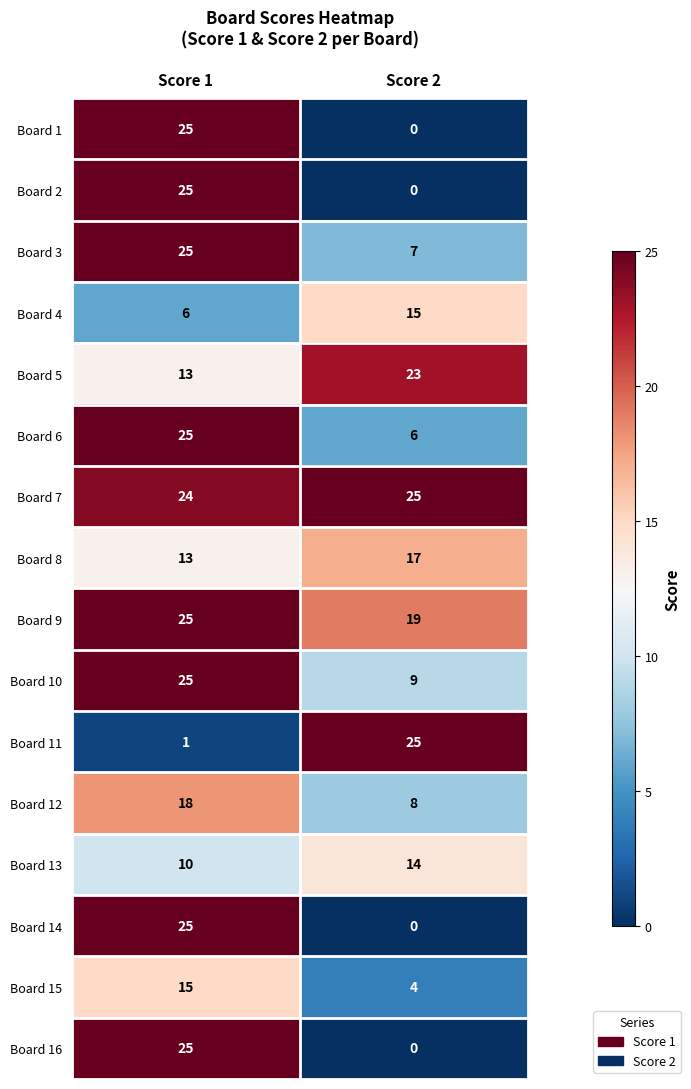

At which category does the chart reach its minimum across all series?

Score 2